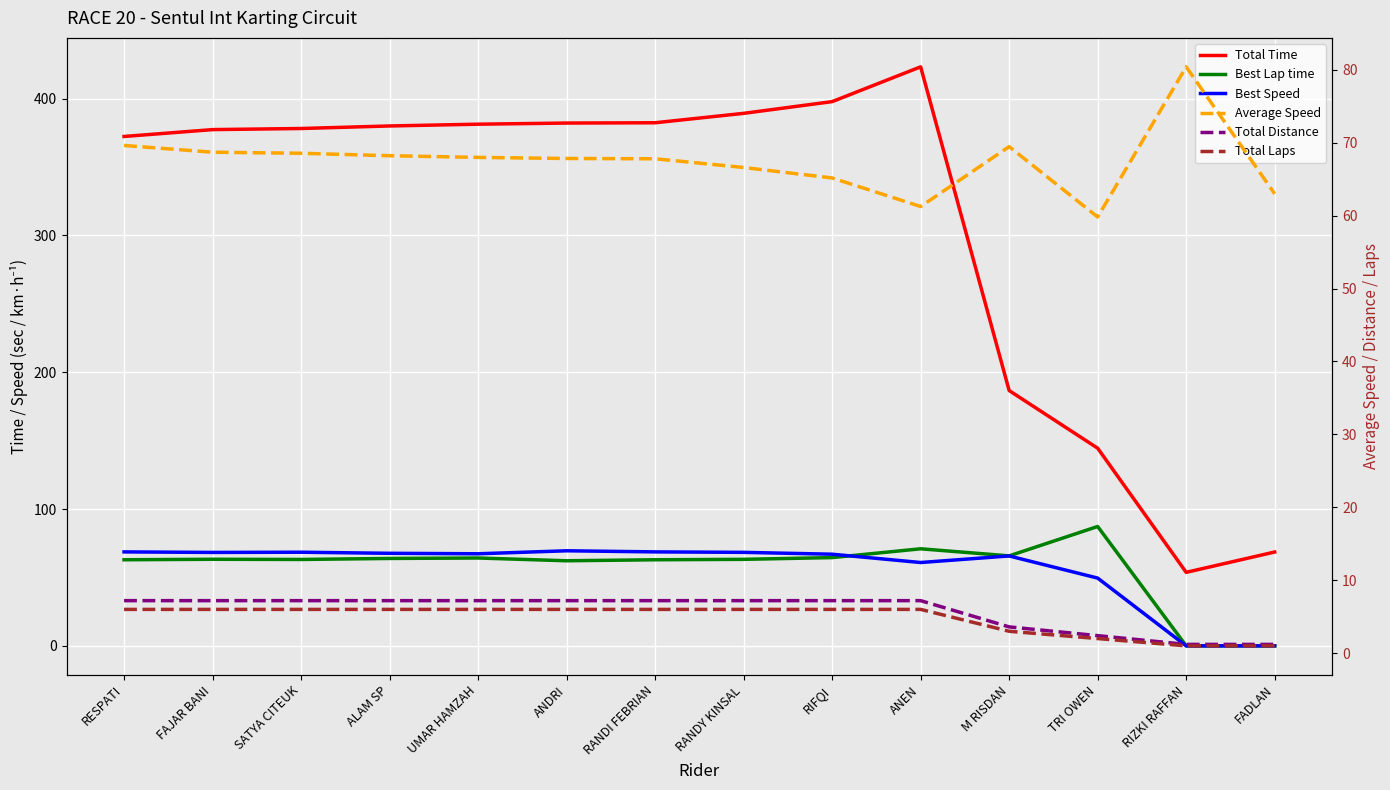

The Average Speed series shows 69.5 at M RISDAN. True or false?

True